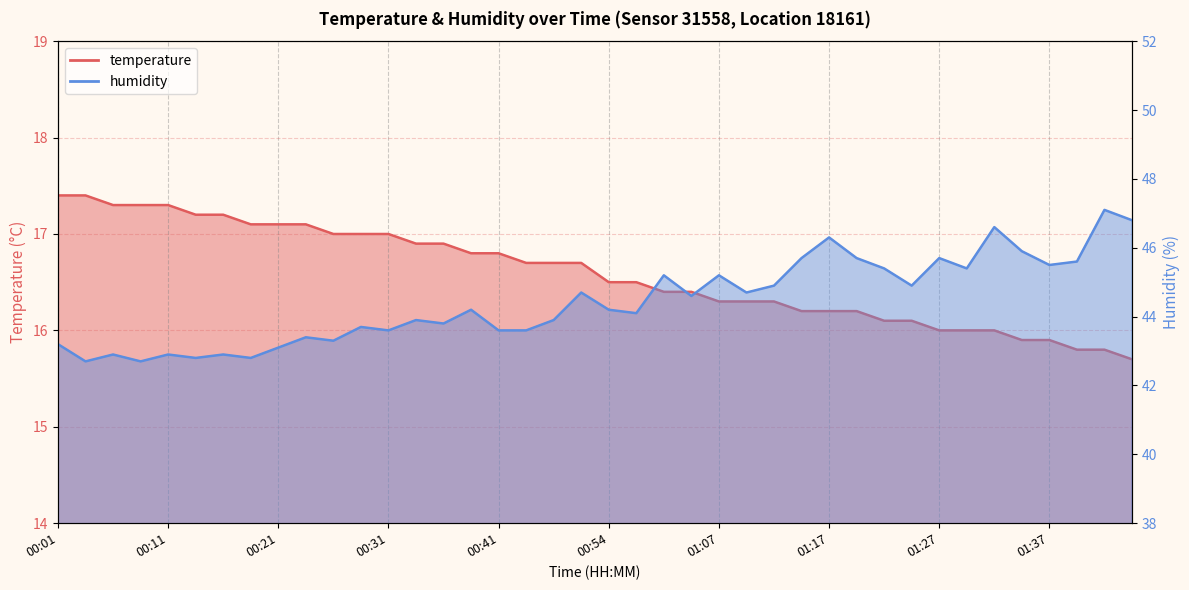

How many distinct data groups are displayed?

2